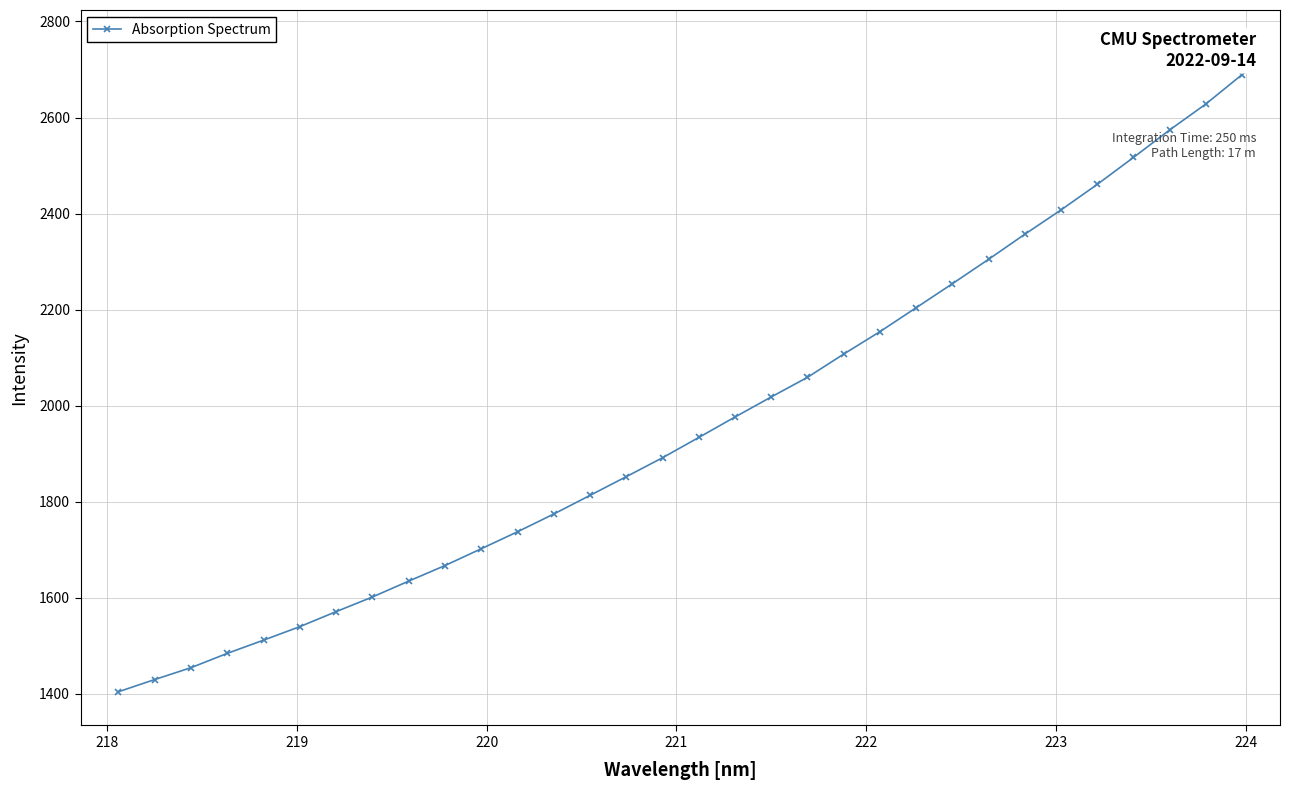

What is the difference between the maximum and minimum values?

1284.7